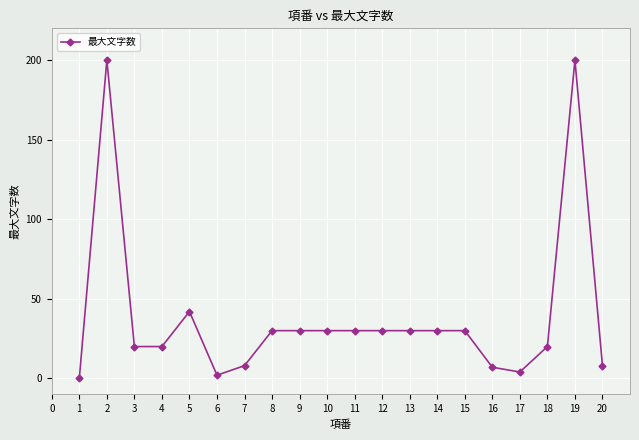

What is the average value?

39